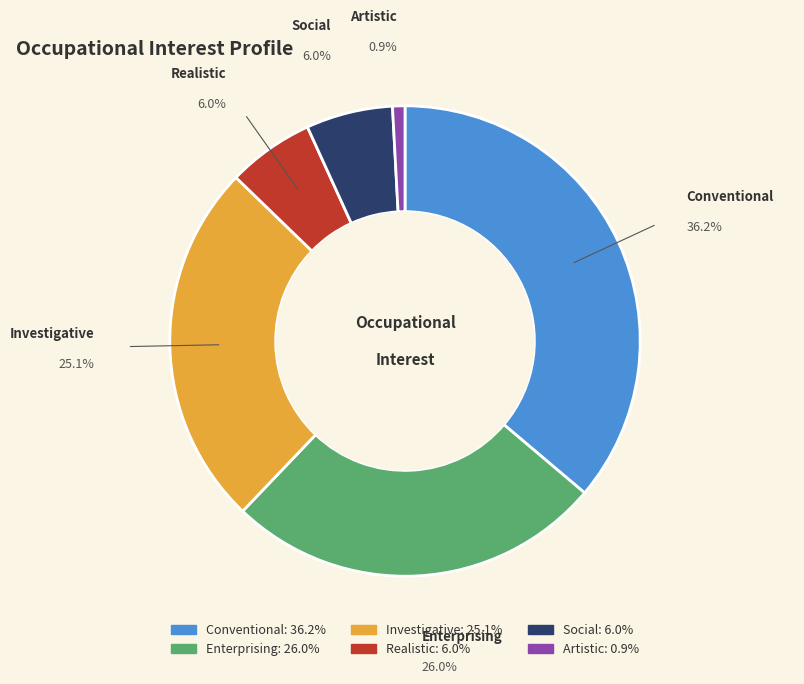

Does Social account for over 50% of the chart?

No